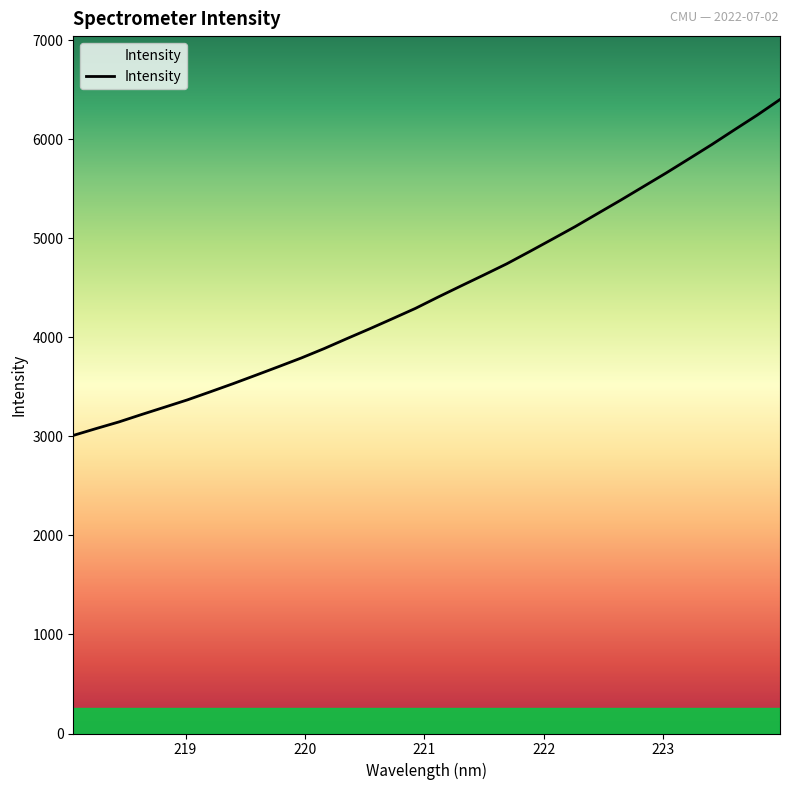

How many lines are shown in the chart?

1